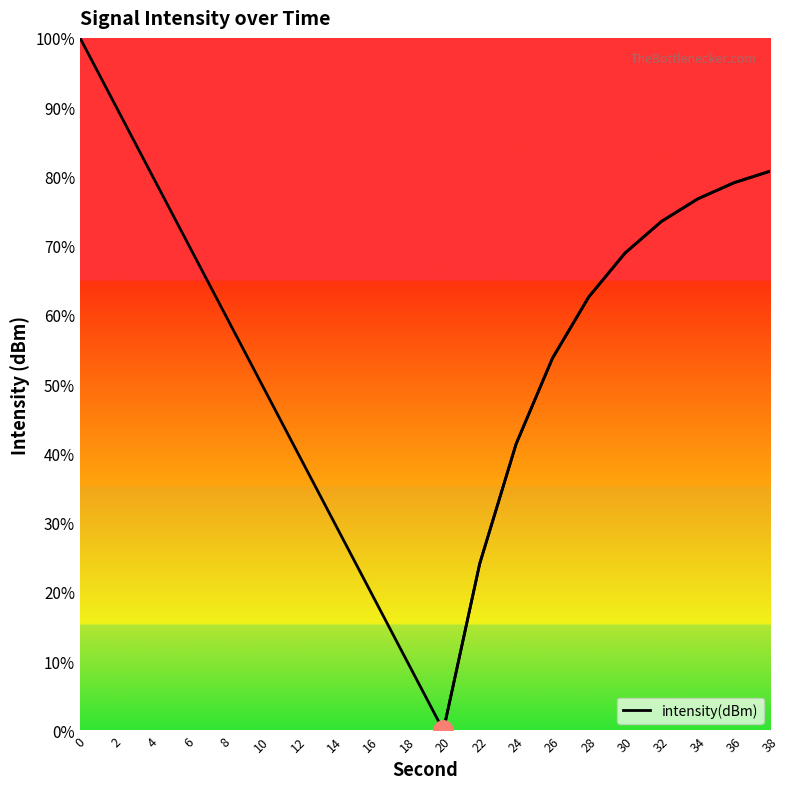

What is the difference between the maximum and second lowest values?

90.0